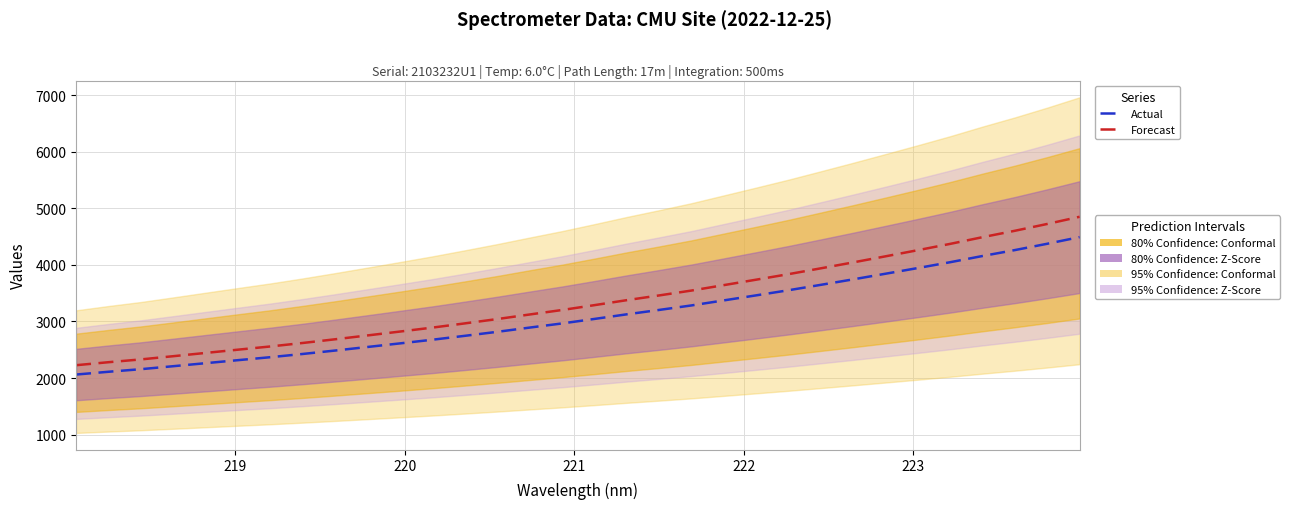

How many lines are shown in the chart?

2